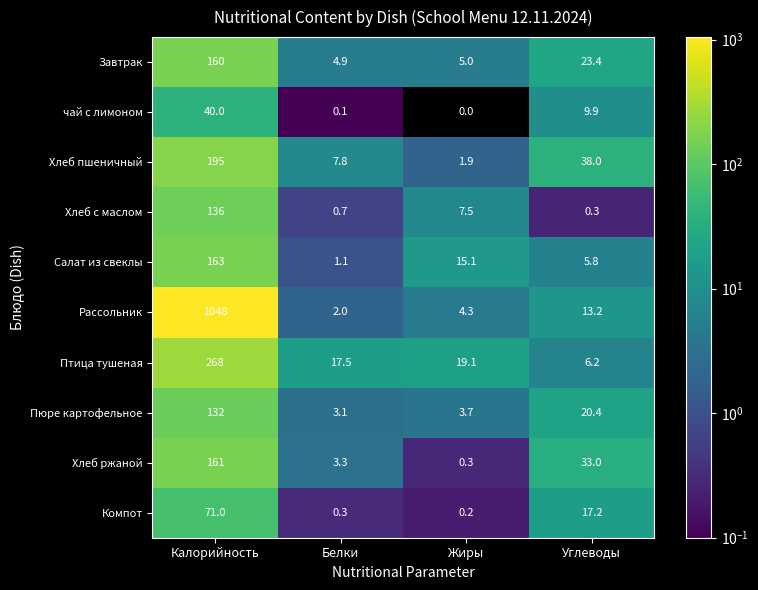

What is the sum of all Птица тушеная values?

310.8